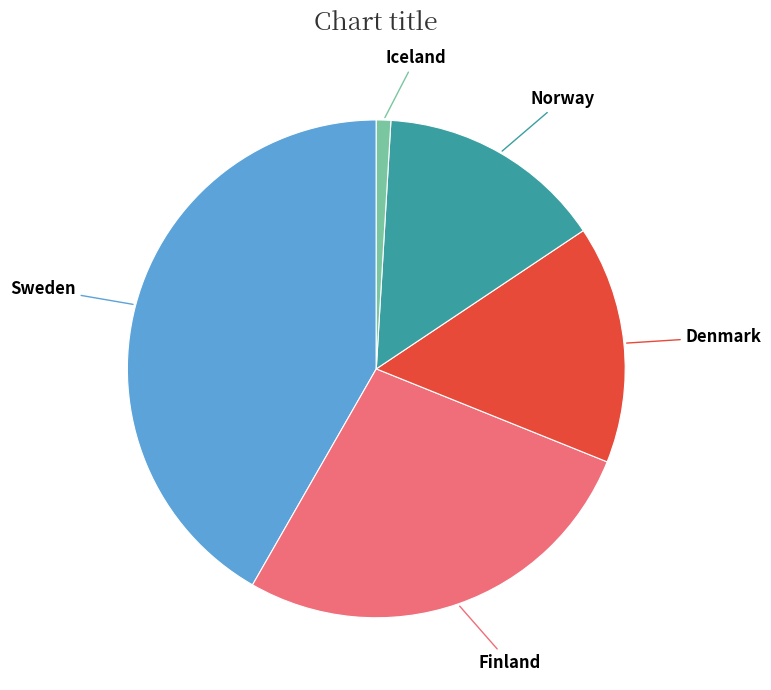

How many slices are in this pie chart?

5